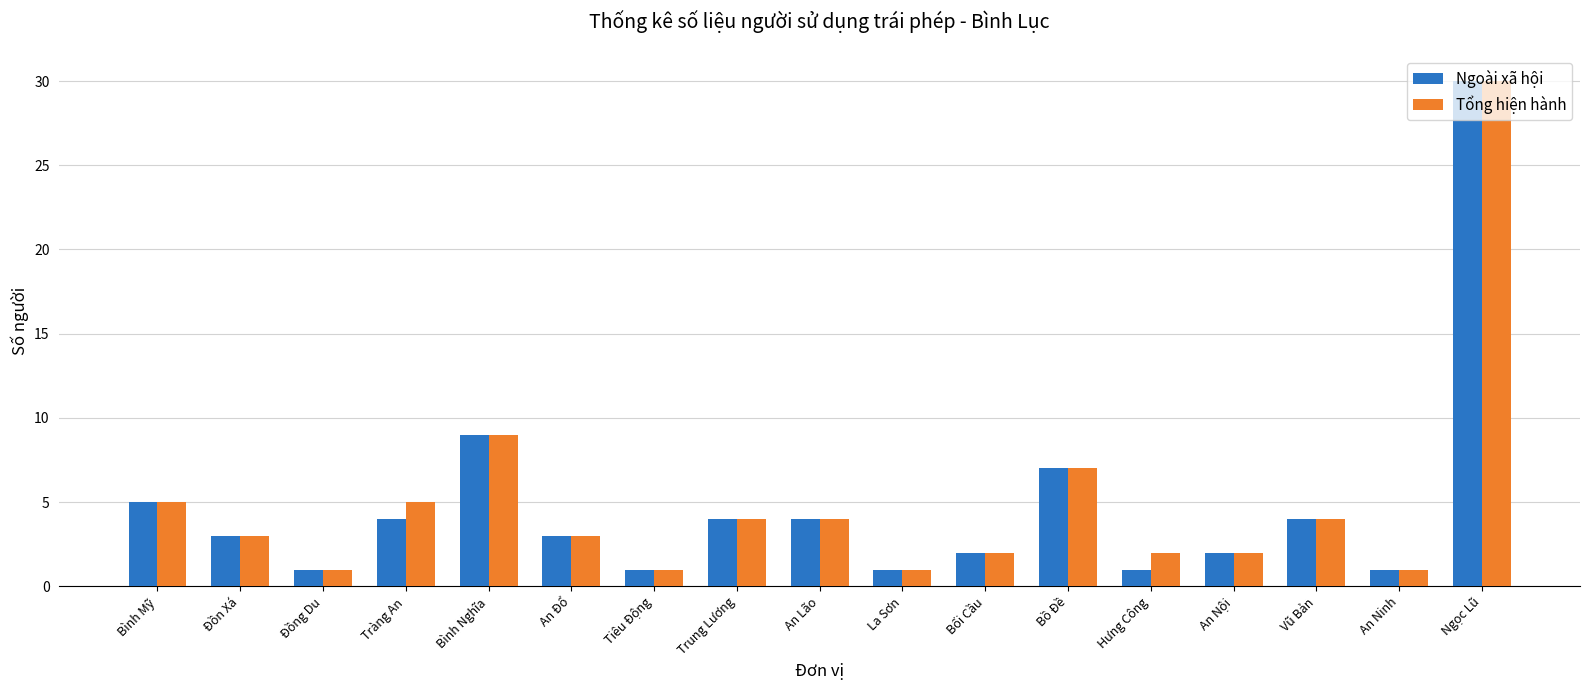

What is the sum of the Tổng hiện hành values at Vũ Bản and Bình Mỹ?

9